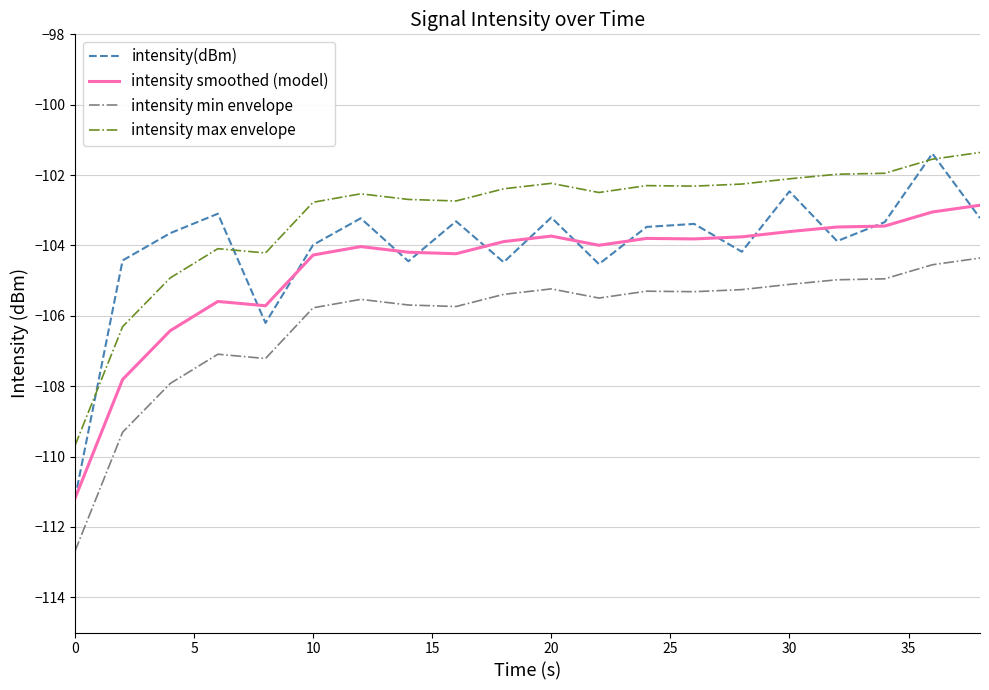

Does the chart have visible grid lines?

Yes